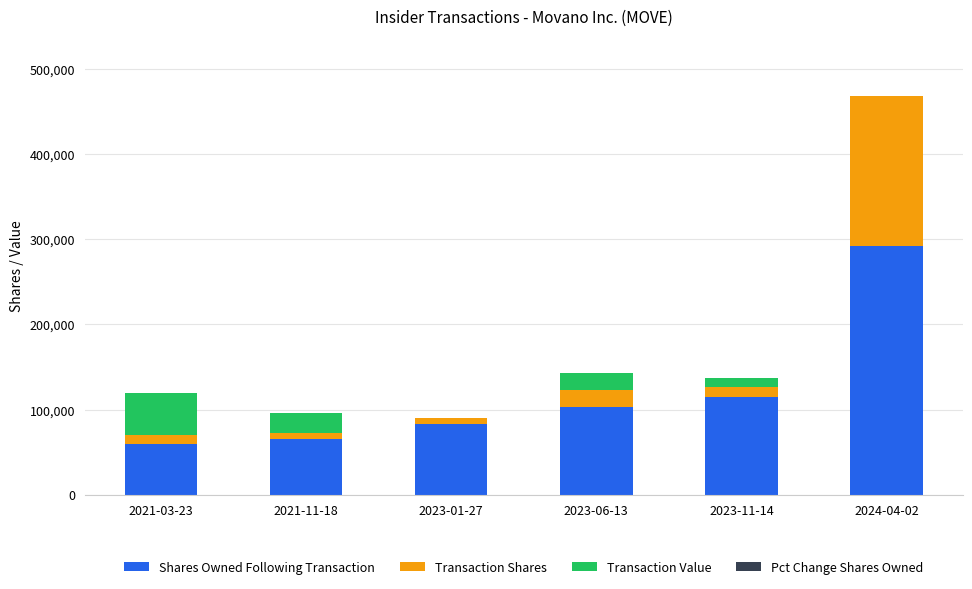

Are the bars grouped side by side (vs. stacked)?

No